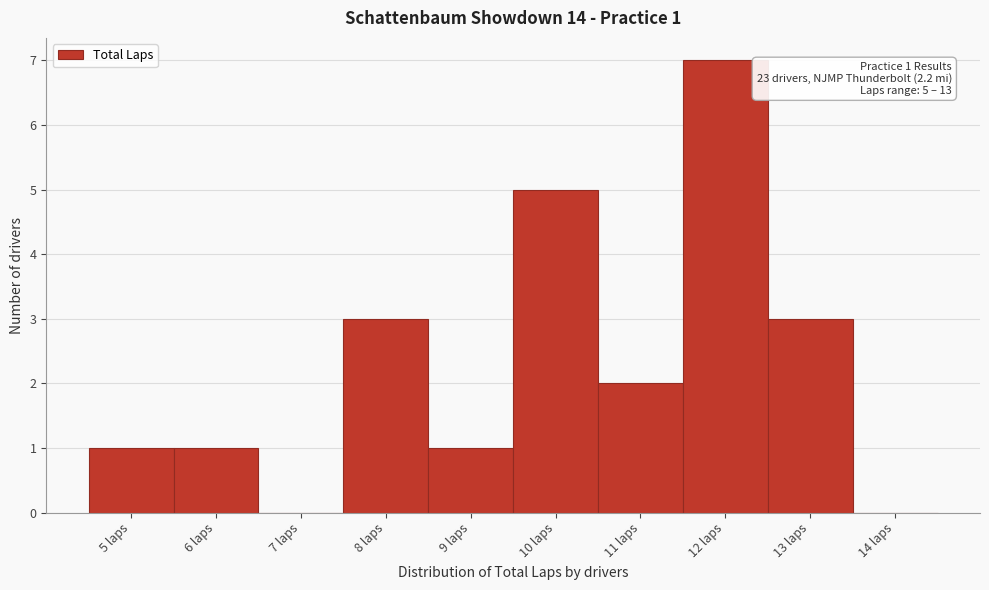

Over which range of the x-axis is the bar tallest?

11.5 to 12.5